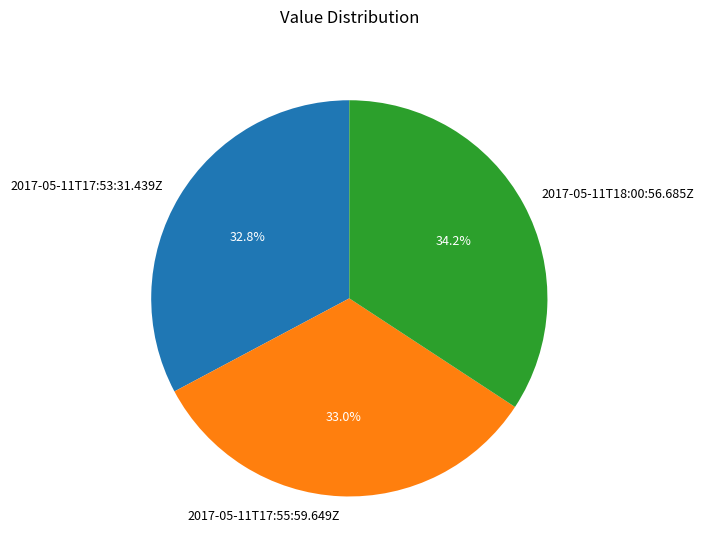

To the nearest percent, what is the difference between the largest and smallest slice percentages?

1%